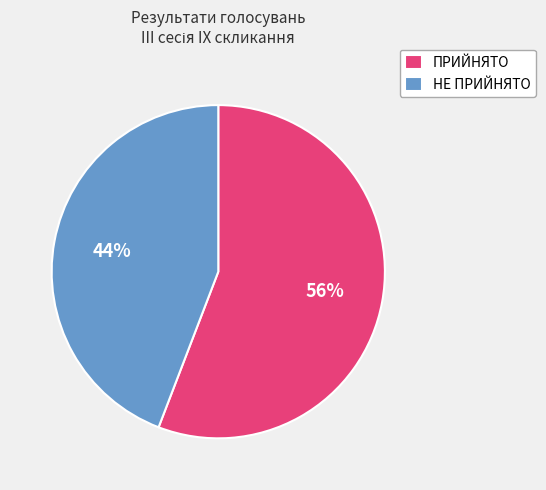

Which category accounts for the majority?

ПРИЙНЯТО